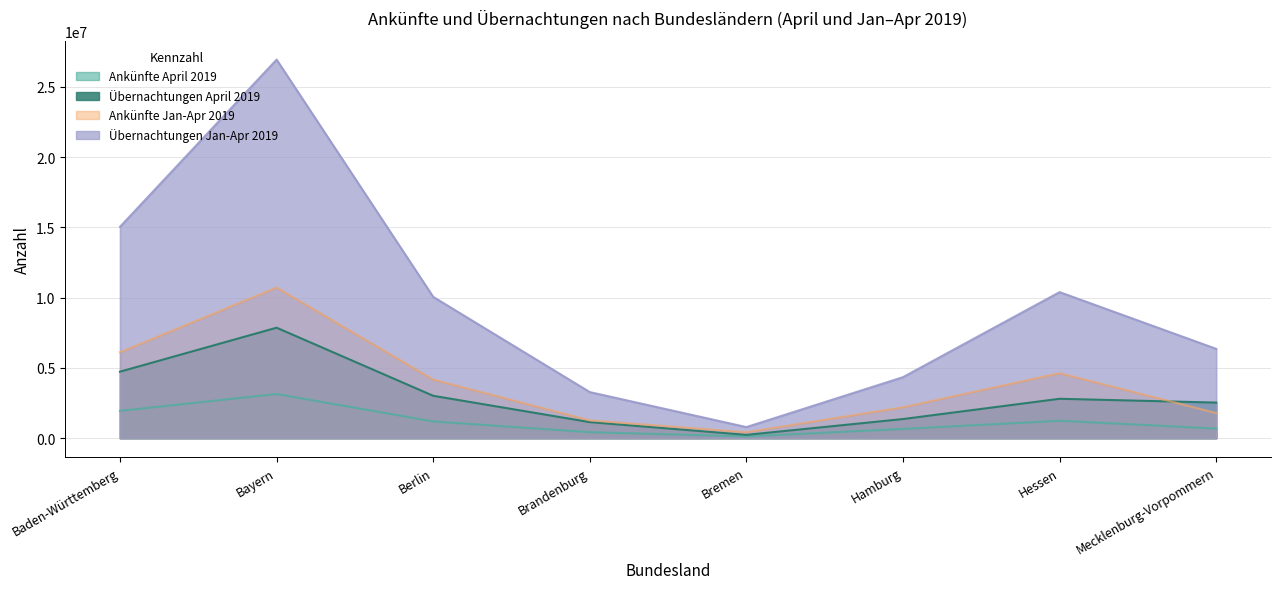

How many lines are shown in the chart?

4